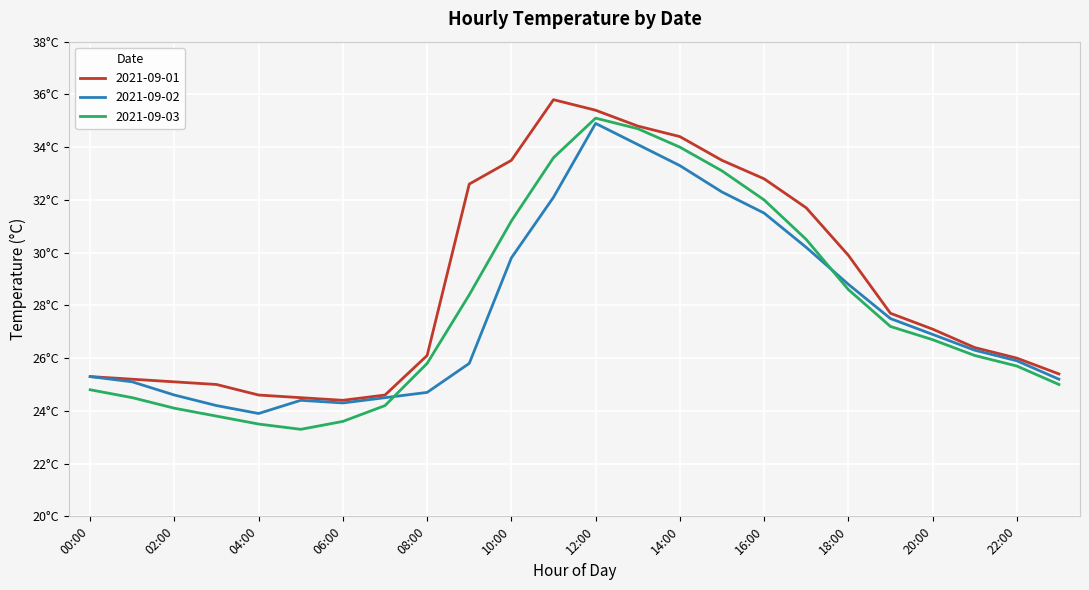

What are all the series names shown in the legend?

2021-09-01, 2021-09-02, 2021-09-03